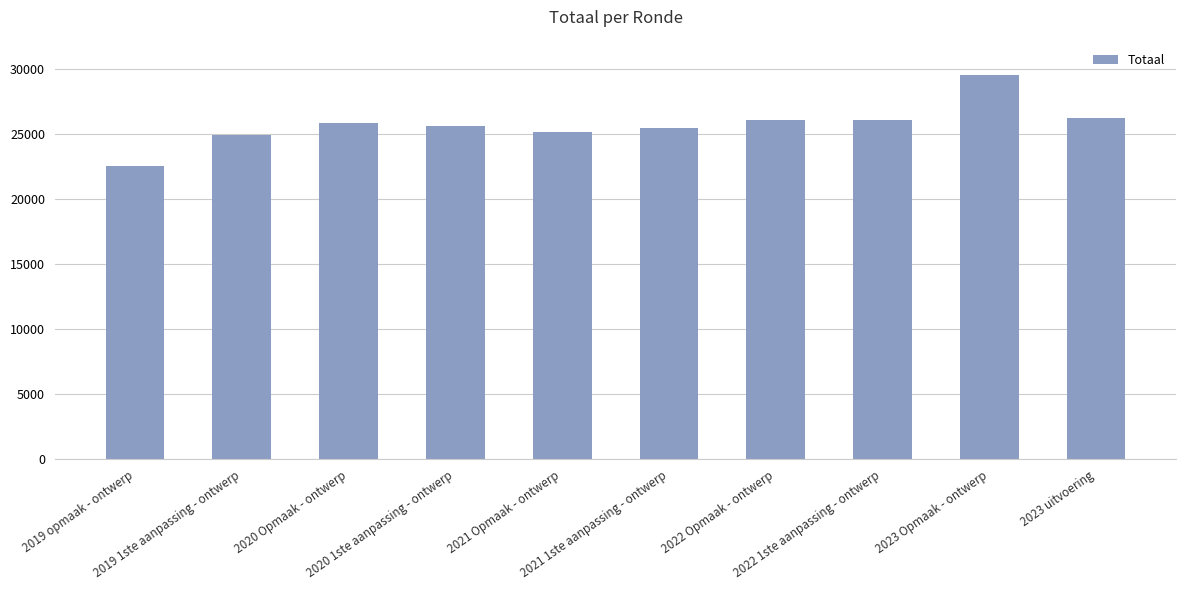

Is it true that the value at 2021 Opmaak - ontwerp is 25142?

True